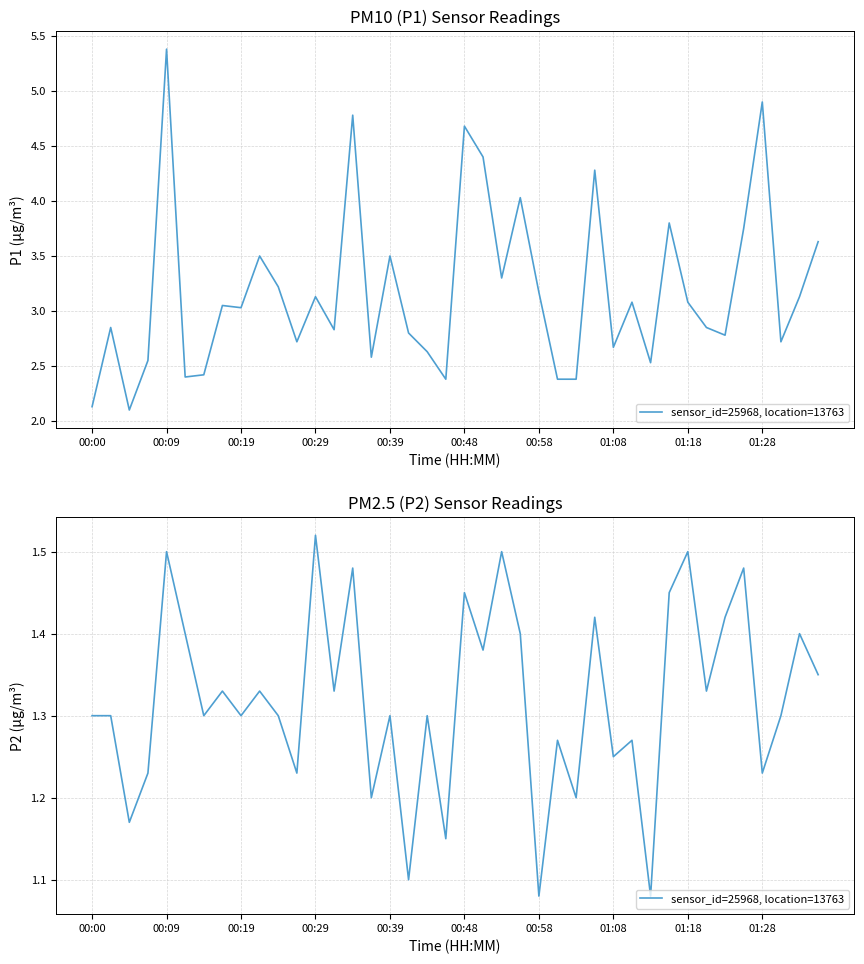

What position from the left is 18?

19